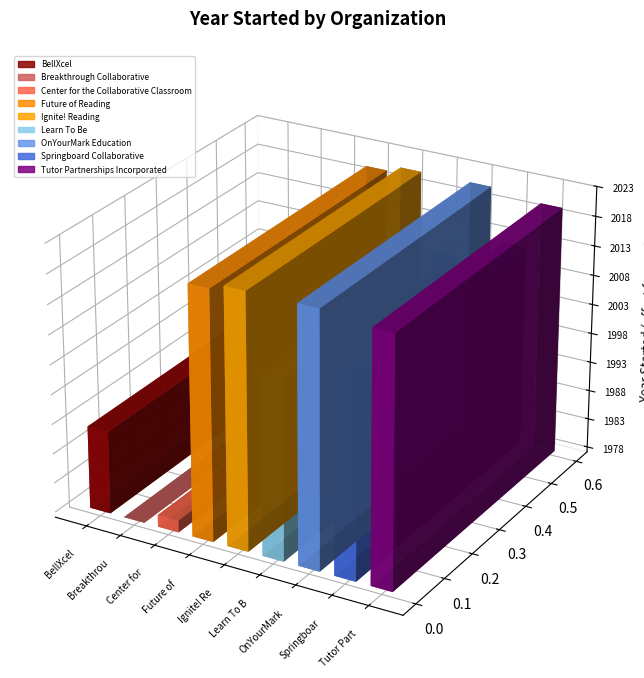

What is the sum of the values at OnYourMark Education and Springboard Collaborative?

4033